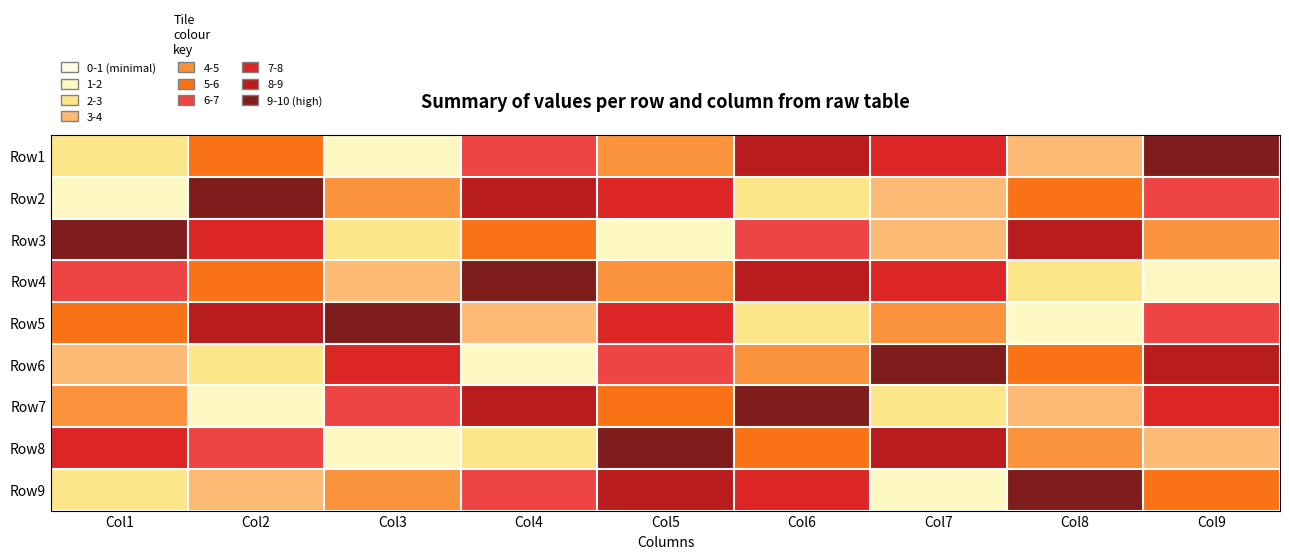

At Col6, list the series in order from largest to smallest.

Row7, Row1, Row4, Row9, Row3, Row8, Row6, Row2, Row5